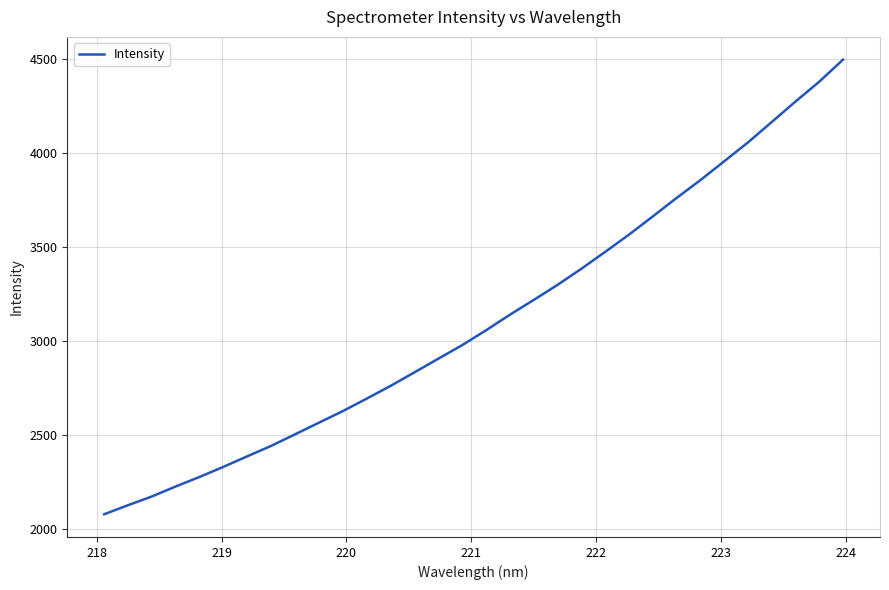

What is the difference between the maximum and minimum values?

2416.9